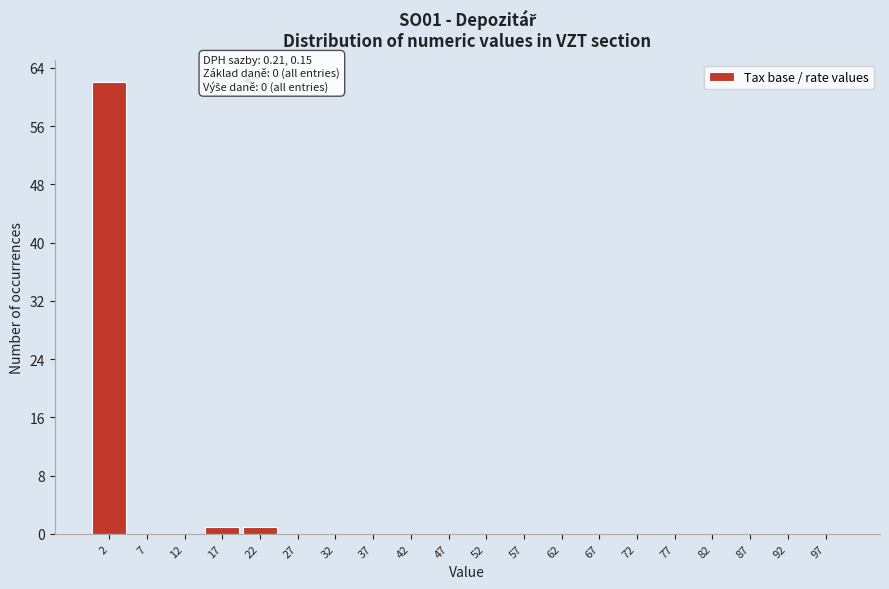

Reading left to right, transcribe all the data shown in this chart.

2=62	7=0	12=0	17=1	22=1	27=0	32=0	37=0	42=0	47=0	52=0	57=0	62=0	67=0	72=0	77=0	82=0	87=0	92=0	97=0